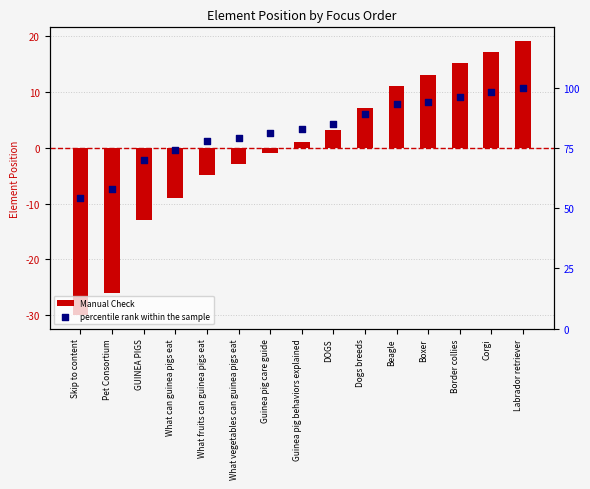

At which category is the sum across all series the highest?

Labrador retriever